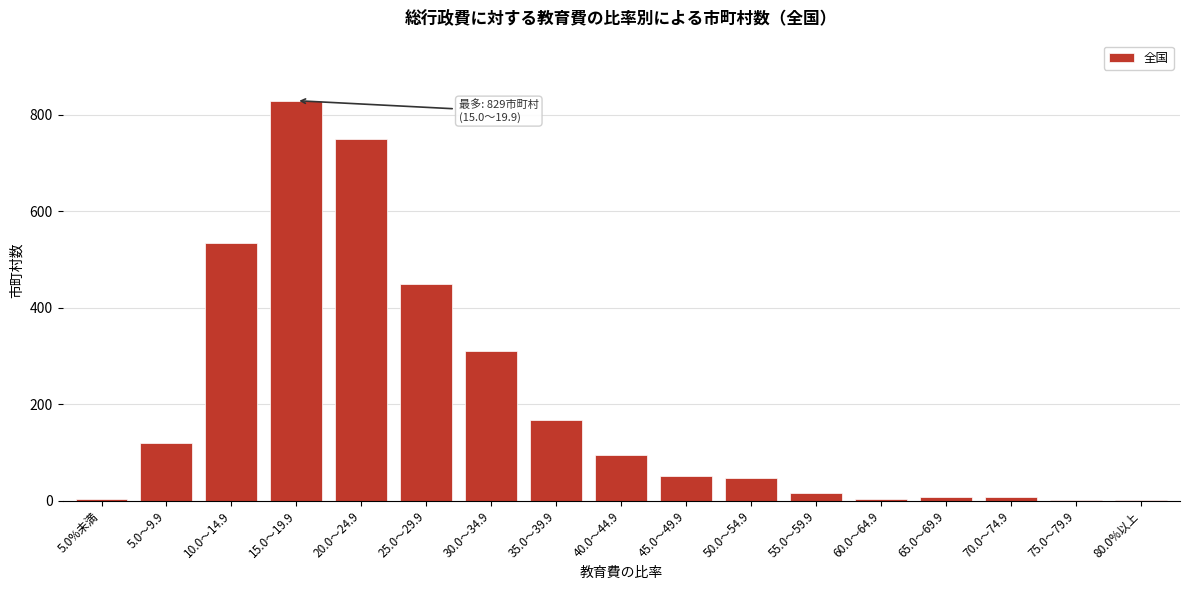

At which label is the value closest to 415?

25.0～29.9